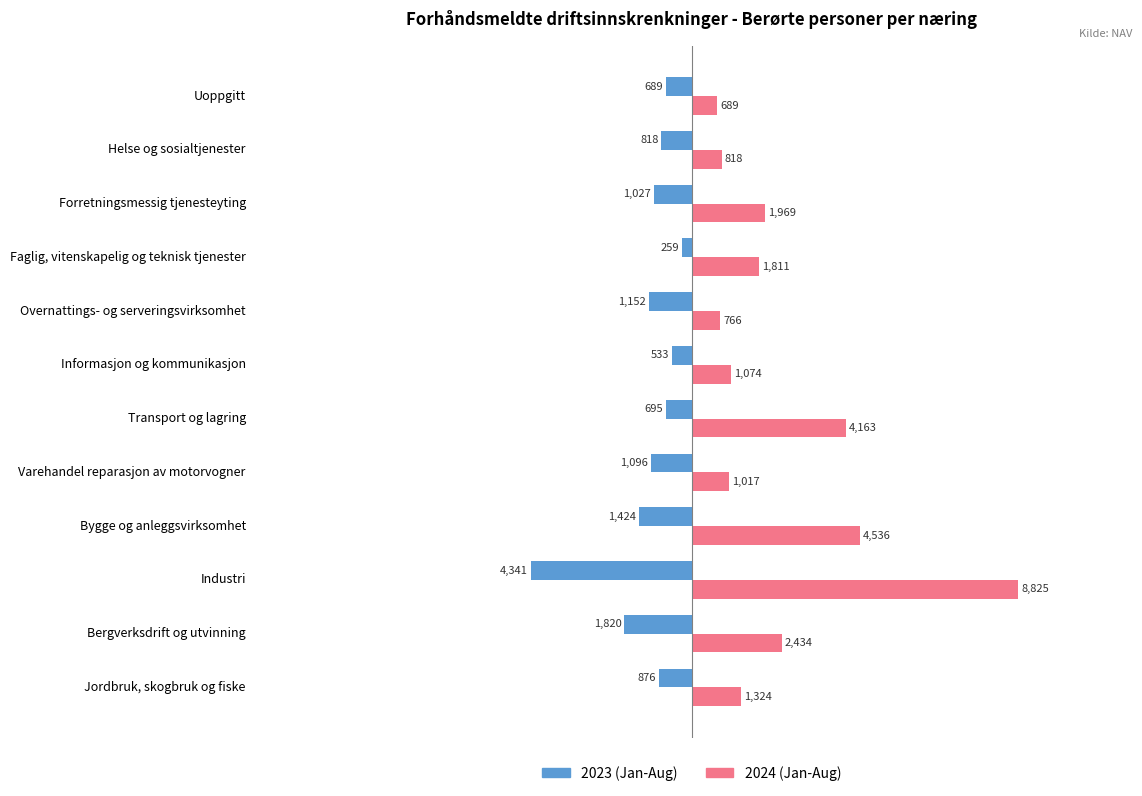

What is the difference between the highest and lowest values at Informasjon og kommunikasjon?

1607